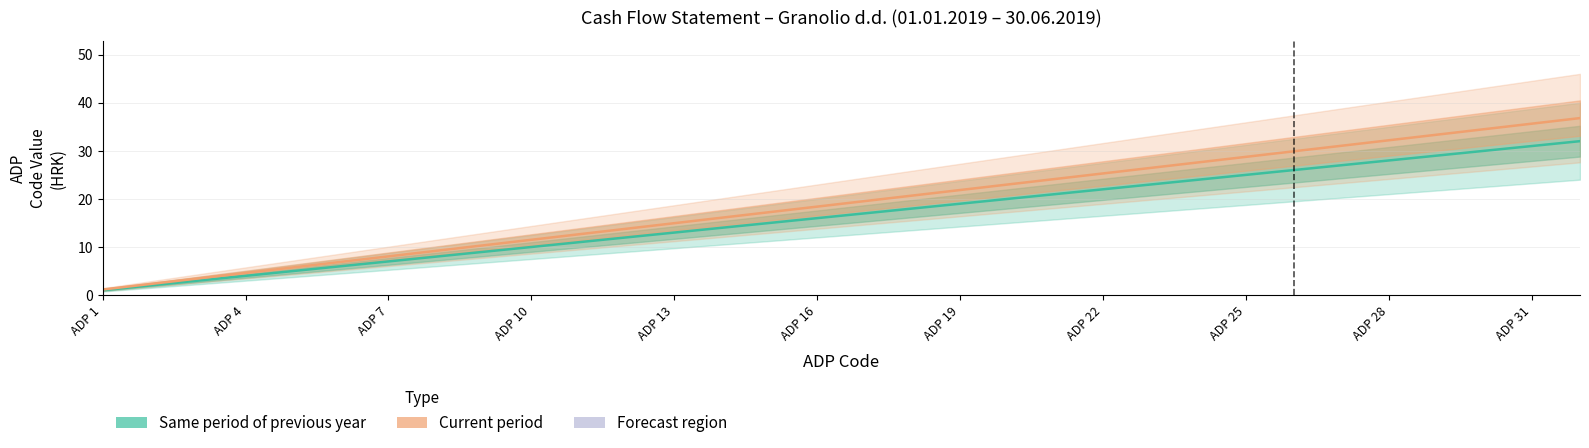

Is it true that Current period equals 11.7 at ADP 21?

False